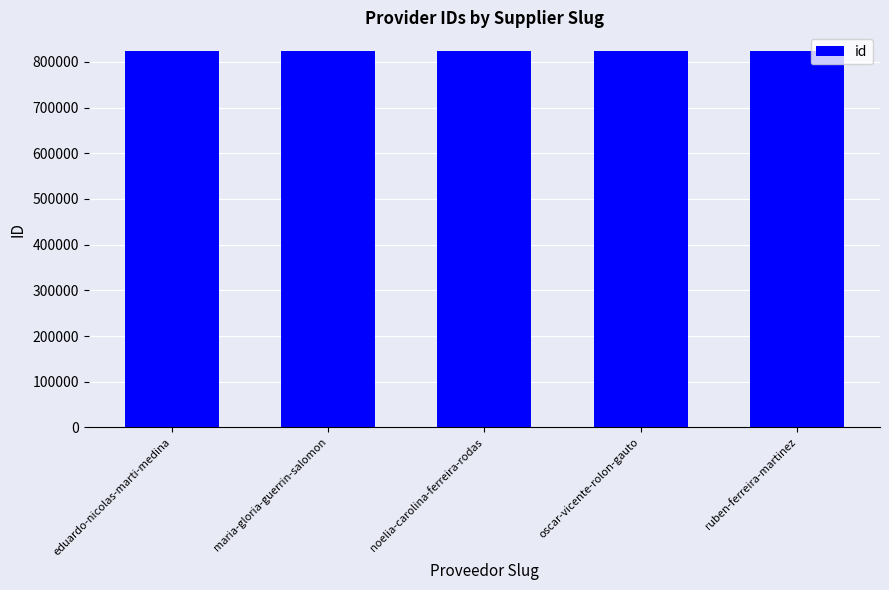

True or false: the data shows 823495 at noelia-carolina-ferreira-rodas.

True